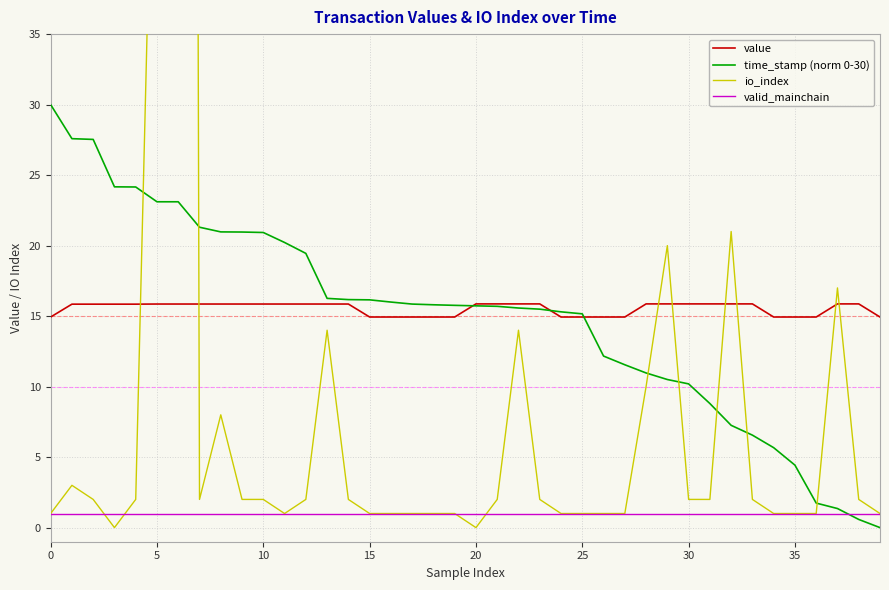

What is the maximum value for valid_mainchain?

1.0